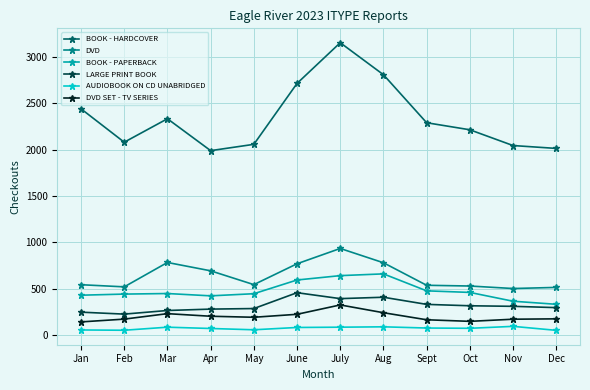

What is the label of the 5th point from the right?

Aug